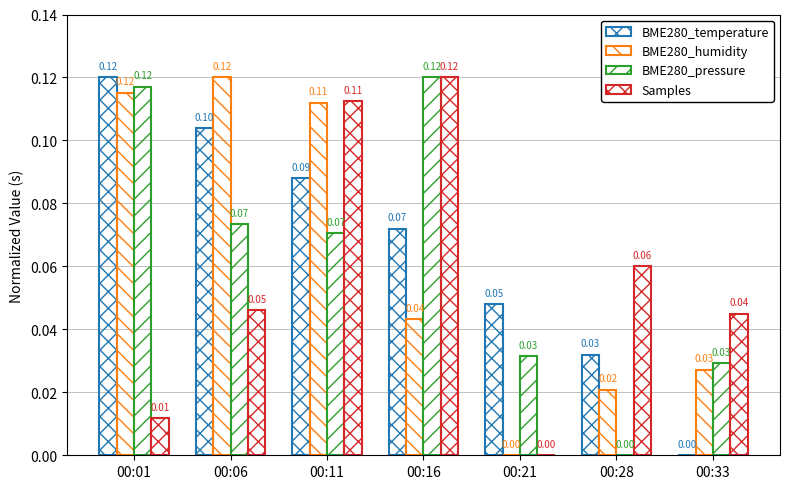

How many data points in BME280_humidity are above 0?

6